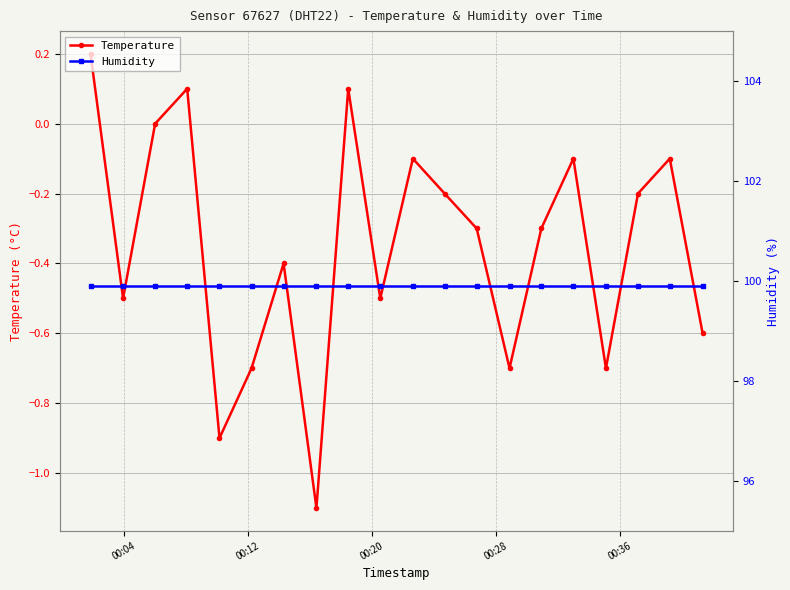

How many interior local valleys does the Temperature series have?

6